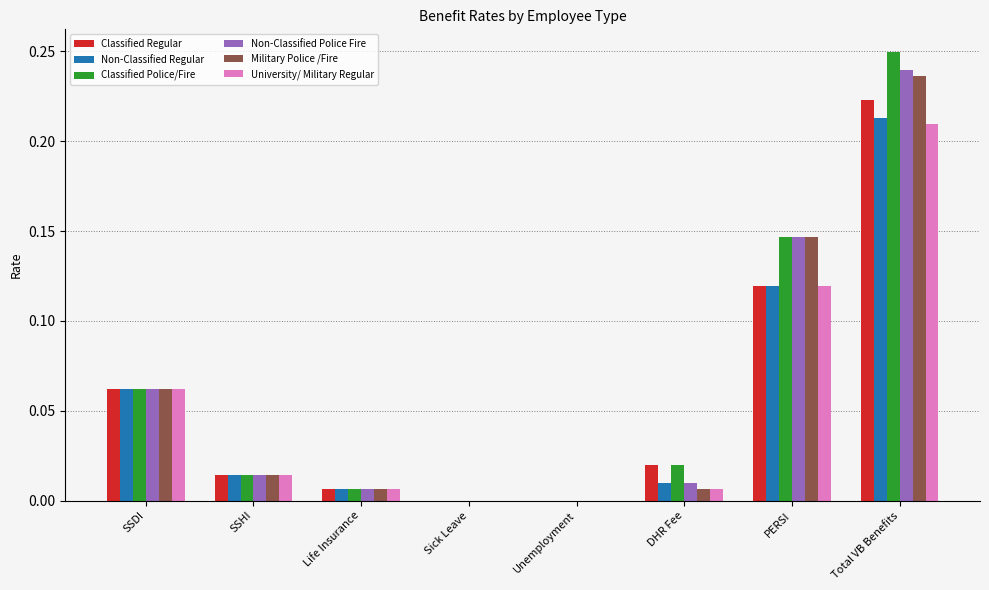

Is it true that University/ Military Regular equals -0.1 at Unemployment?

False